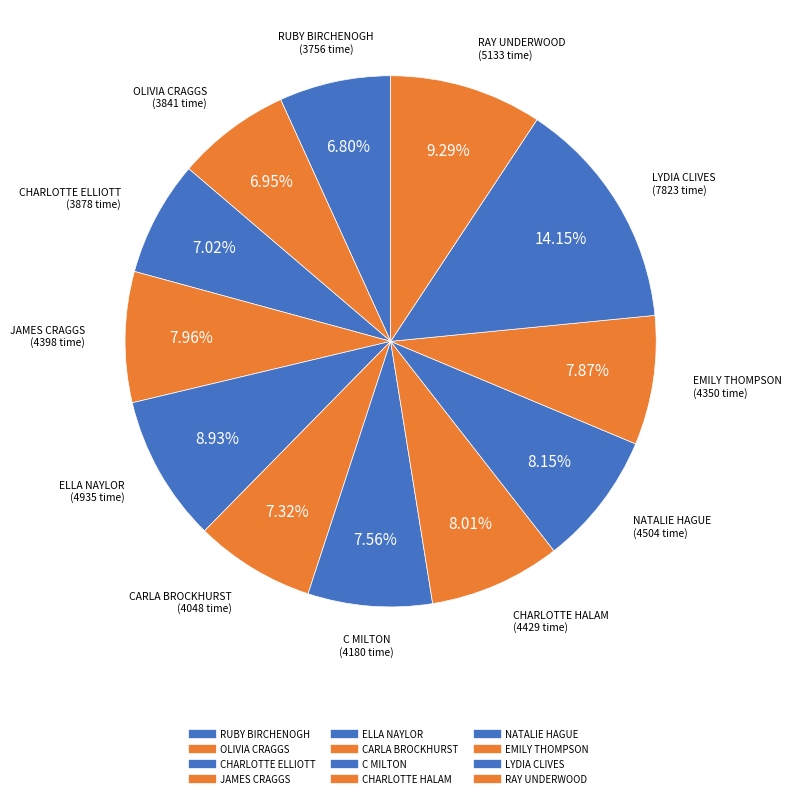

How many slices are in this pie chart?

12